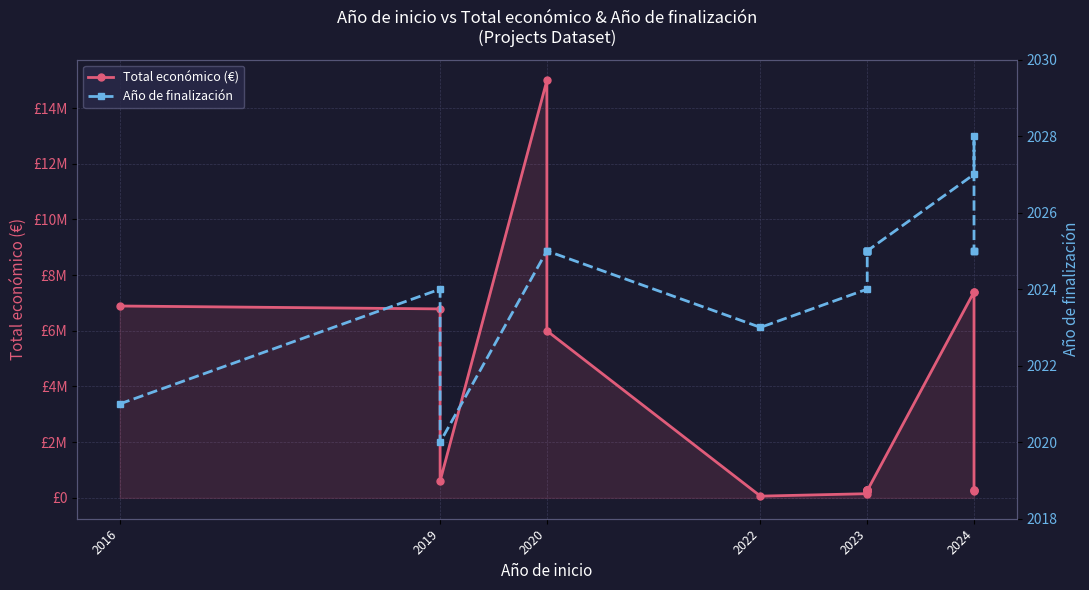

What is the maximum value shown in the chart?

14994445